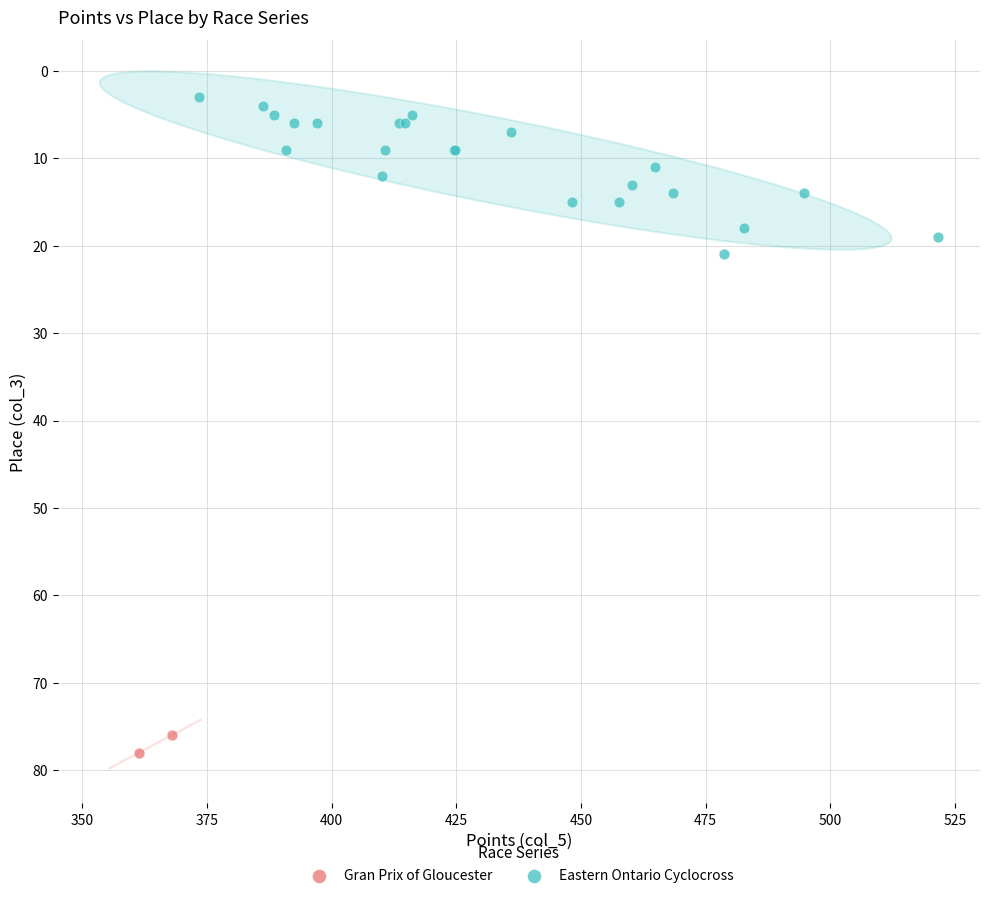

What are all the series names shown in the legend?

Gran Prix of Gloucester, Eastern Ontario Cyclocross